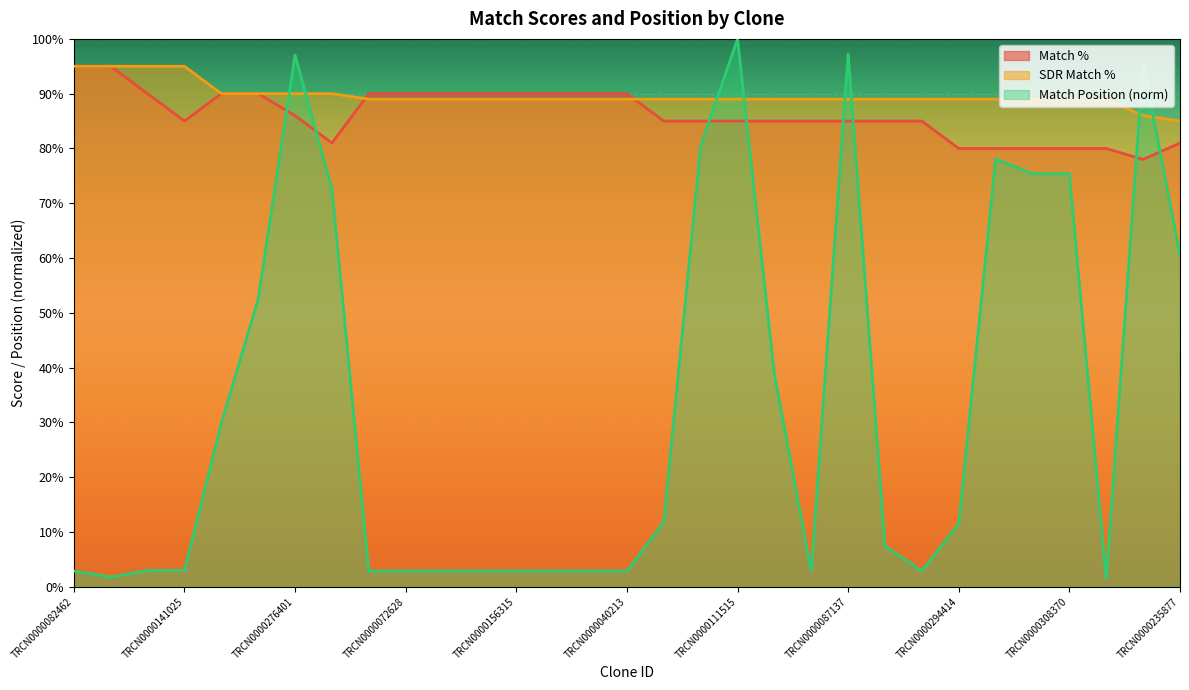

Reading left to right, list all the values displayed in this chart.

Match %: TRCN0000082462=95.0	TRCN0000165027=95.0	TRCN0000155836=90.0	TRCN0000141025=85.0	TRCN0000359405=90.0	TRCN0000255226=90.0	TRCN0000276401=86.0	TRCN0000083498=81.0	TRCN0000204533=90.0	TRCN0000072628=90.0	TRCN0000164801=90.0	TRCN0000008902=90.0	TRCN0000156315=90.0	TRCN0000116227=90.0	TRCN0000164591=90.0	TRCN0000040213=90.0	TRCN0000071415=85.0	TRCN0000133646=85.0	TRCN0000111515=85.0	TRCN0000038327=85.0	TRCN0000162795=85.0	TRCN0000087137=85.0	TRCN0000241132=85.0	TRCN0000140657=85.0	TRCN0000294414=80.0	TRCN0000452819=80.0	TRCN0000098828=80.0	TRCN0000308370=80.0	TRCN0000168807=80.0	TRCN0000005450=78.0	TRCN0000235877=81.0
SDR Match %: TRCN0000082462=95.0	TRCN0000165027=95.0	TRCN0000155836=95.0	TRCN0000141025=95.0	TRCN0000359405=90.0	TRCN0000255226=90.0	TRCN0000276401=90.0	TRCN0000083498=90.0	TRCN0000204533=89.0	TRCN0000072628=89.0	TRCN0000164801=89.0	TRCN0000008902=89.0	TRCN0000156315=89.0	TRCN0000116227=89.0	TRCN0000164591=89.0	TRCN0000040213=89.0	TRCN0000071415=89.0	TRCN0000133646=89.0	TRCN0000111515=89.0	TRCN0000038327=89.0	TRCN0000162795=89.0	TRCN0000087137=89.0	TRCN0000241132=89.0	TRCN0000140657=89.0	TRCN0000294414=89.0	TRCN0000452819=89.0	TRCN0000098828=89.0	TRCN0000308370=89.0	TRCN0000168807=89.0	TRCN0000005450=86.0	TRCN0000235877=85.0
Match Position: TRCN0000082462=2.9	TRCN0000165027=1.8	TRCN0000155836=3.0	TRCN0000141025=3.0	TRCN0000359405=29.8	TRCN0000255226=52.5	TRCN0000276401=97.1	TRCN0000083498=72.6	TRCN0000204533=2.9	TRCN0000072628=2.9	TRCN0000164801=2.9	TRCN0000008902=2.9	TRCN0000156315=2.9	TRCN0000116227=2.9	TRCN0000164591=2.9	TRCN0000040213=2.9	TRCN0000071415=11.8	TRCN0000133646=80.5	TRCN0000111515=100.0	TRCN0000038327=38.8	TRCN0000162795=2.9	TRCN0000087137=97.3	TRCN0000241132=7.5	TRCN0000140657=2.9	TRCN0000294414=11.5	TRCN0000452819=78.1	TRCN0000098828=75.4	TRCN0000308370=75.4	TRCN0000168807=1.5	TRCN0000005450=95.5	TRCN0000235877=60.6